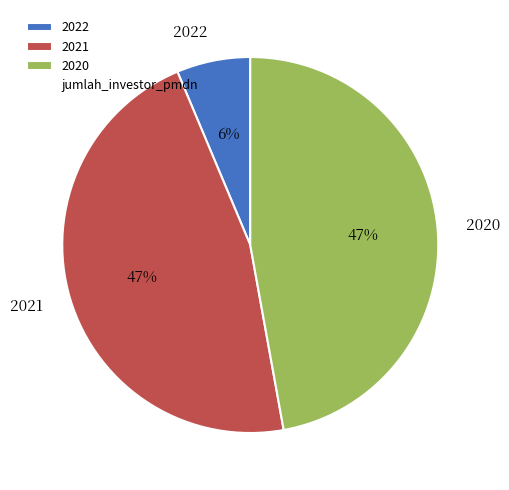

Count the number of slices in the pie.

3